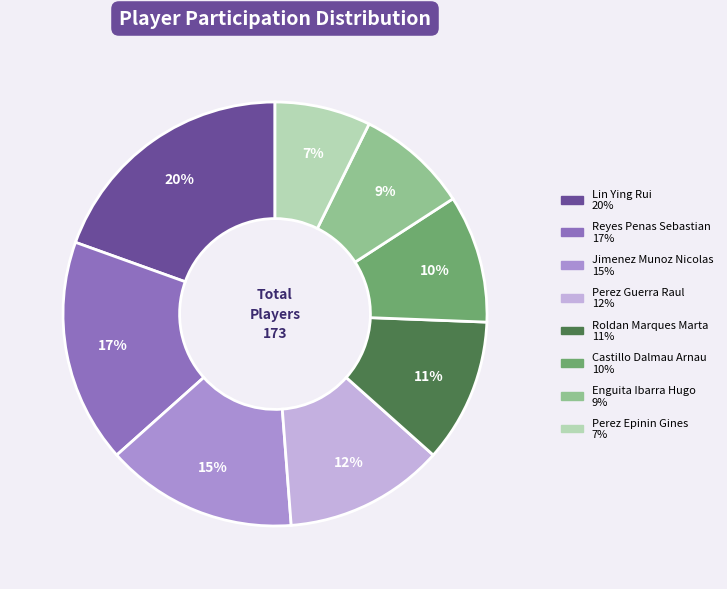

What percentage is the Perez Epinin Gines slice, to the nearest percent?

7%